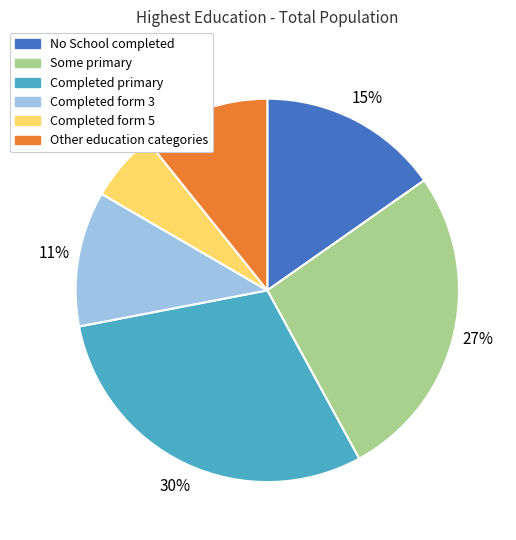

Does any single category account for the majority?

No